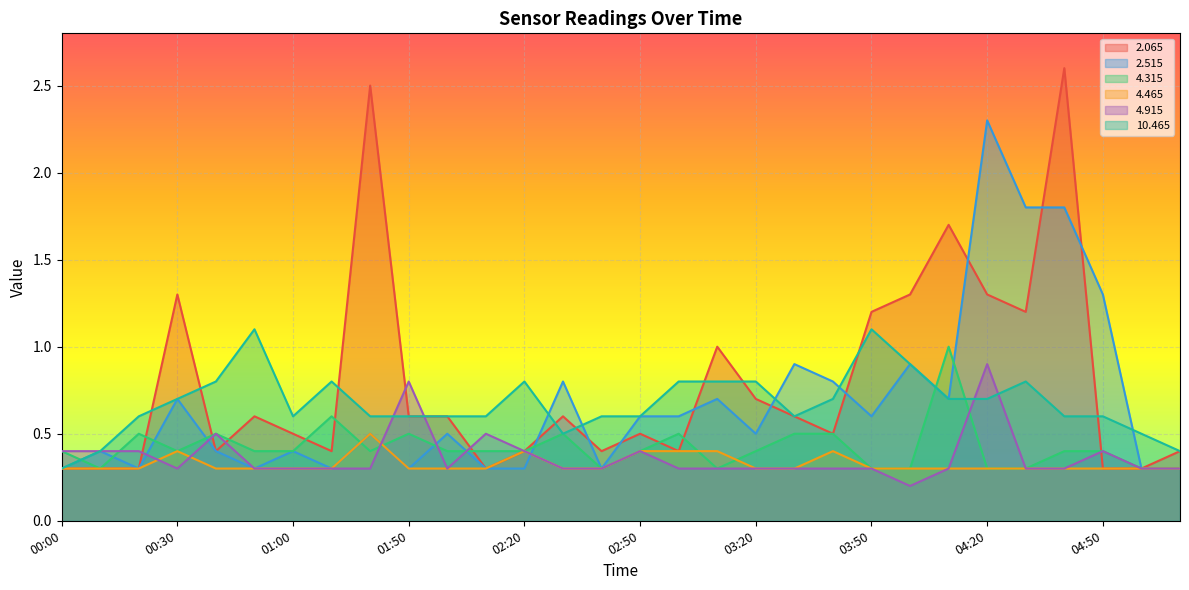

What is the sum of all   4.915 values?

11.0